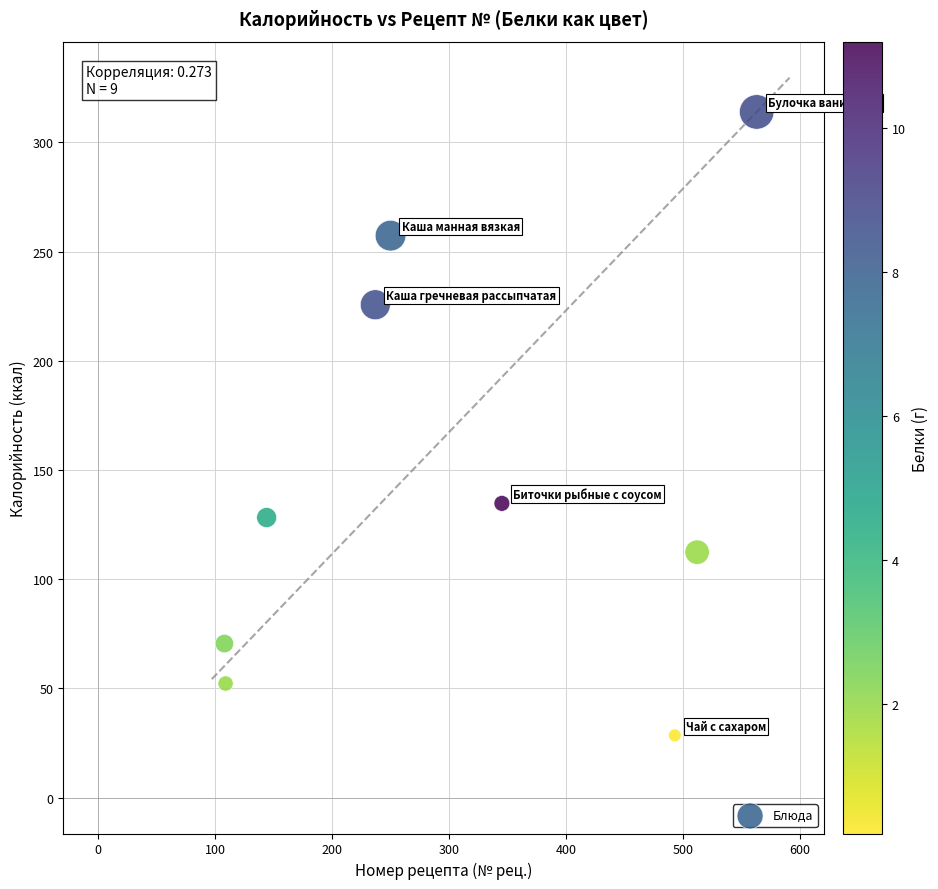

What Y value in the scatter plot is closest to 171?

134.7